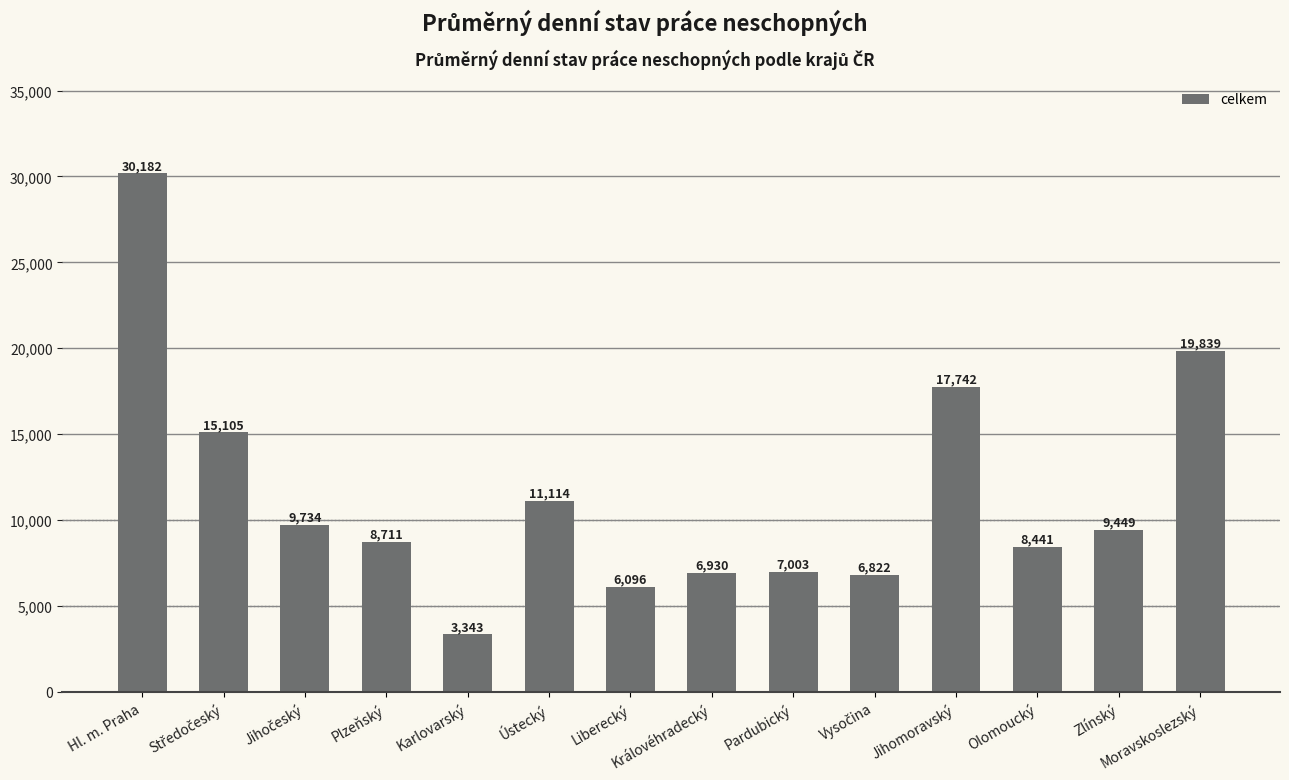

The value at Liberecký is 8734. True or false?

False